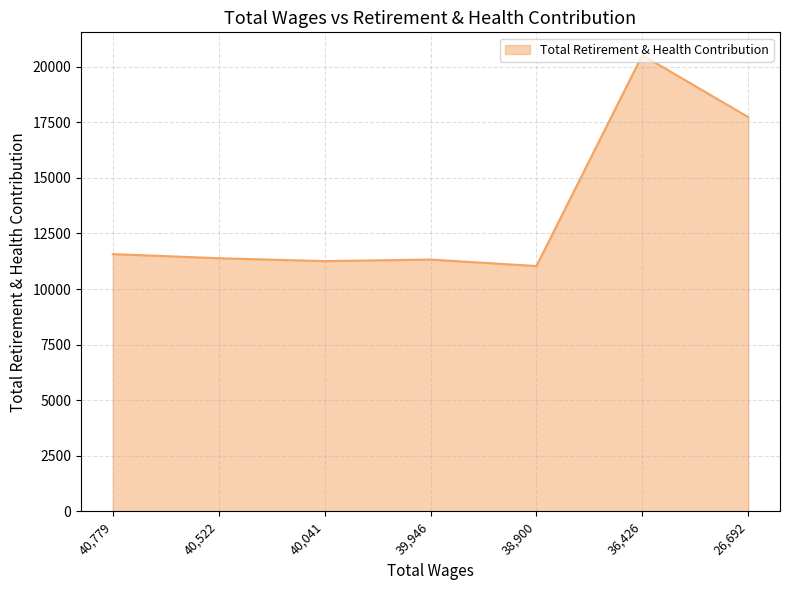

What is the change in value from 38,900 to 36,426?

+9490